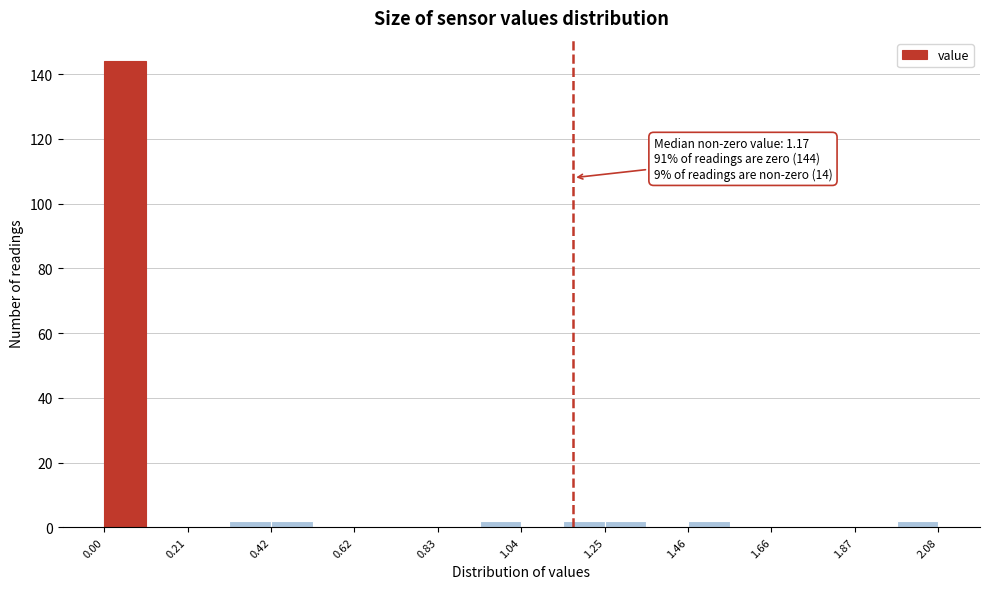

Read against the x-axis, roughly where is the centre of the tallest bar?

0.05